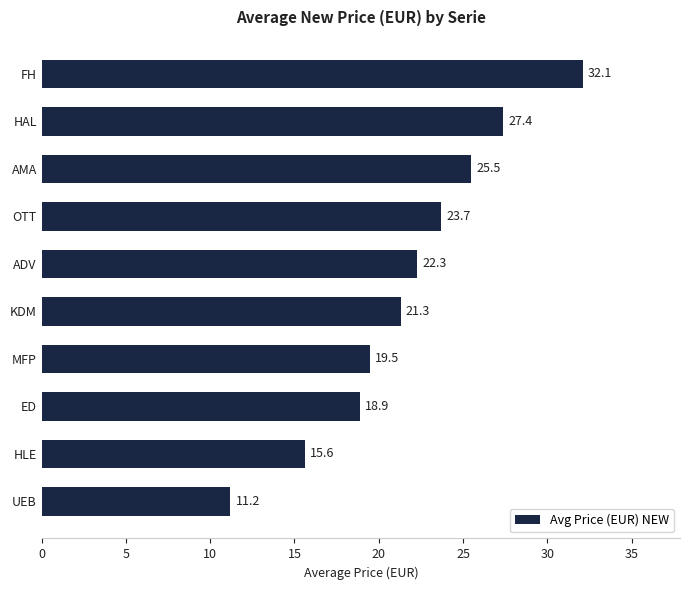

Does the chart contain any negative values?

No